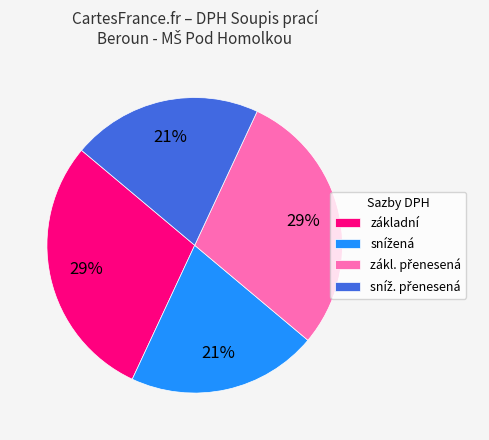

Is there a majority slice in this chart?

No